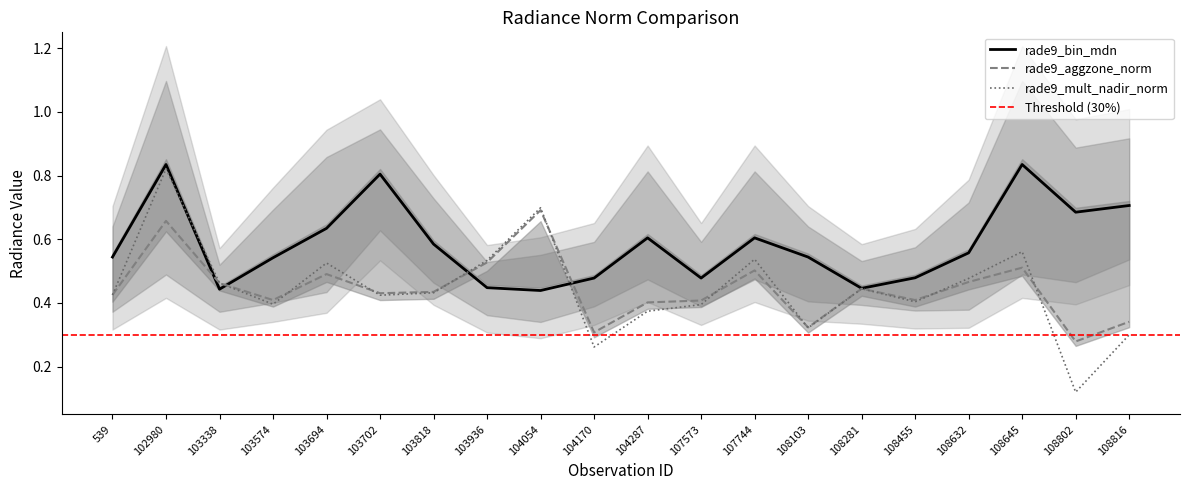

How many data points does each series have?

20